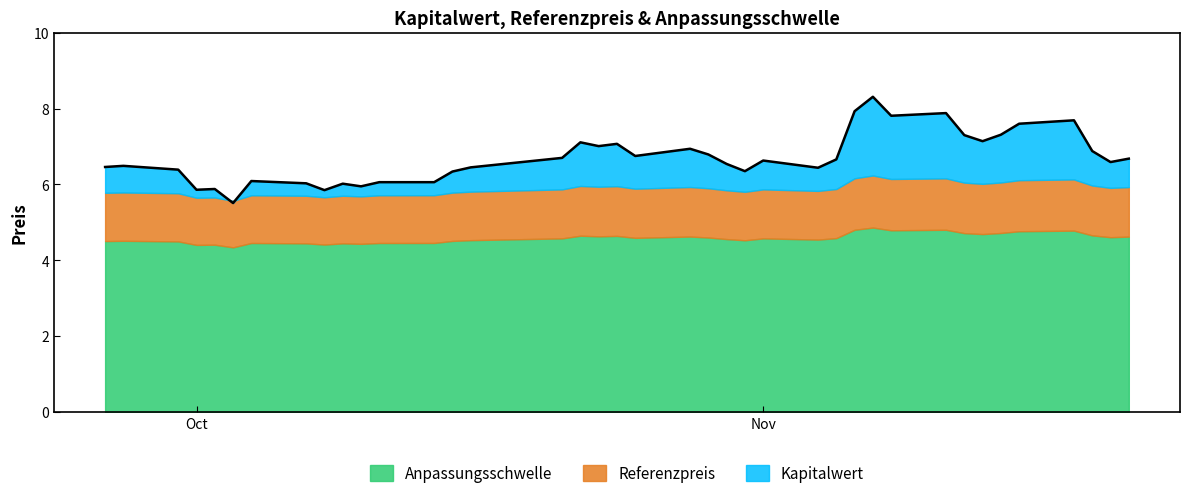

In Kapitalwert, how many points are higher than both neighbors (excluding endpoints)?

11